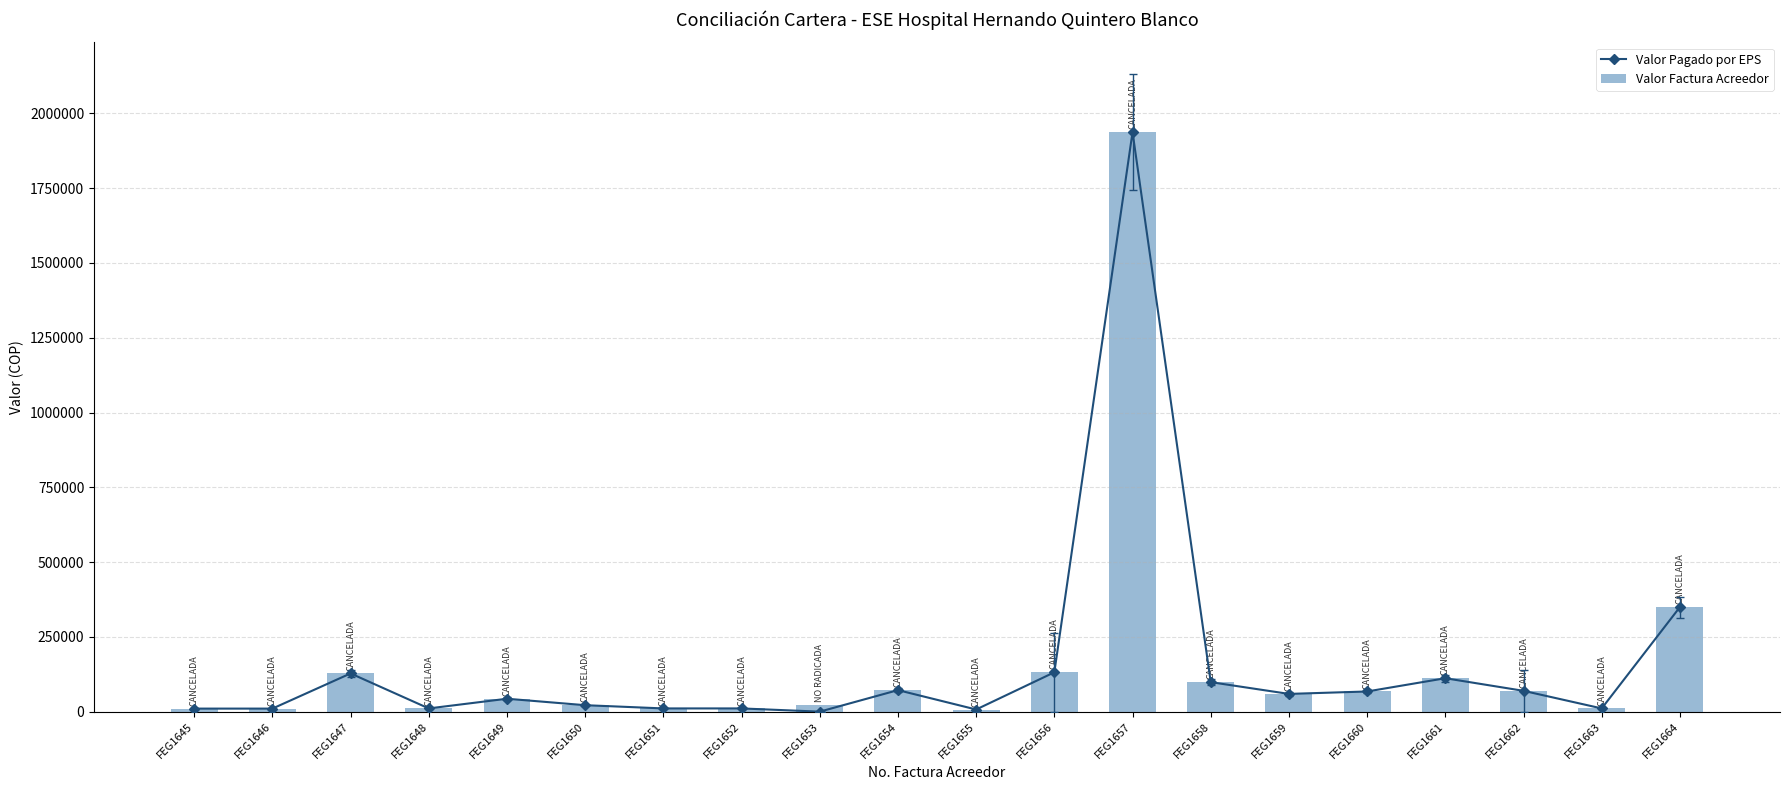

What is the value of the Valor Factura Acreedor bar at the 1st from the left?

10200